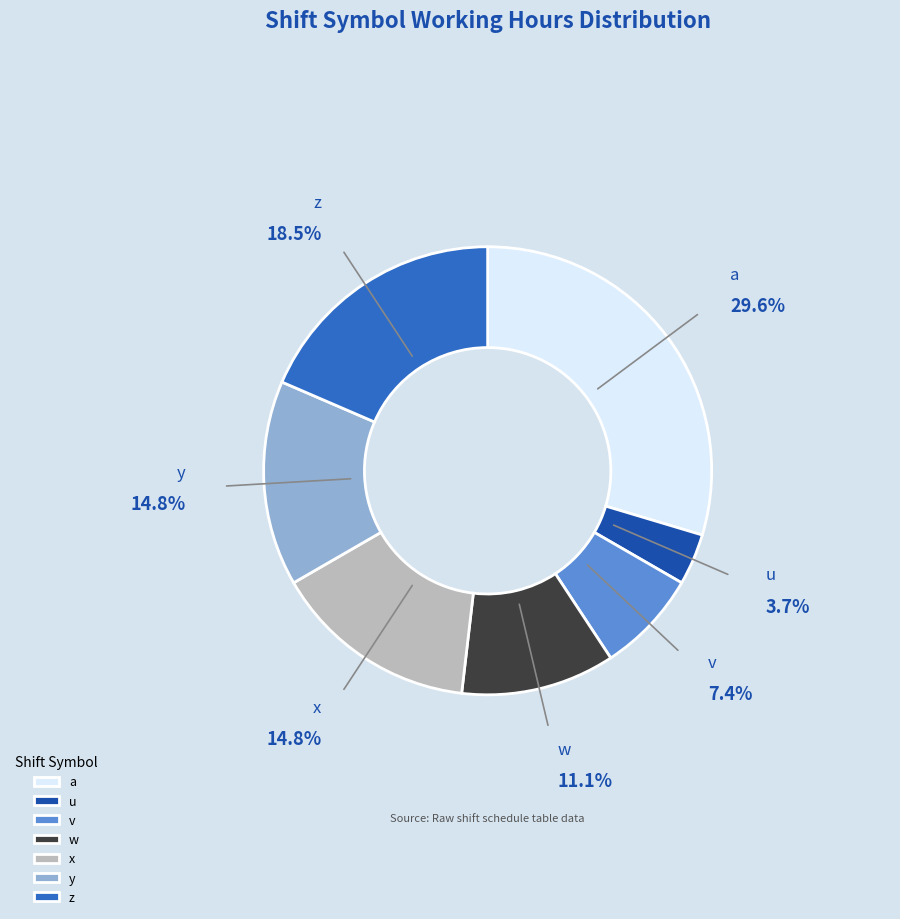

True or false: a accounts for 30% of the total.

True